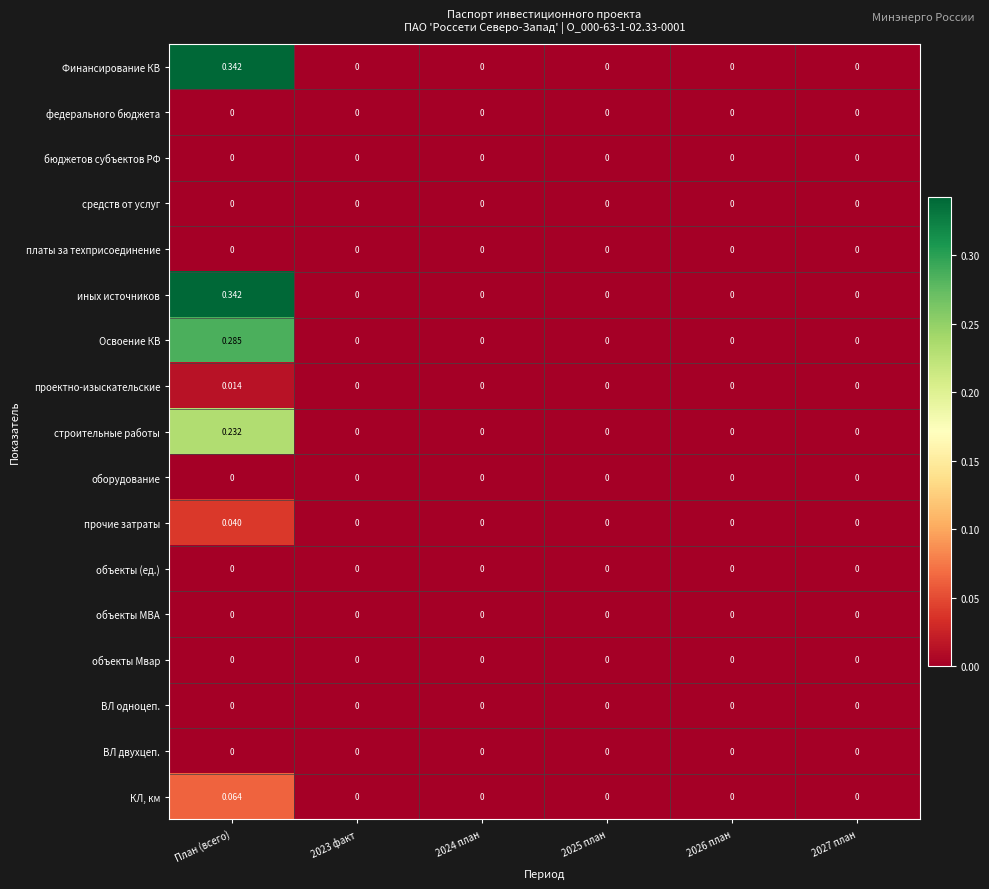

At which category is the sum across all series the highest?

План (всего)